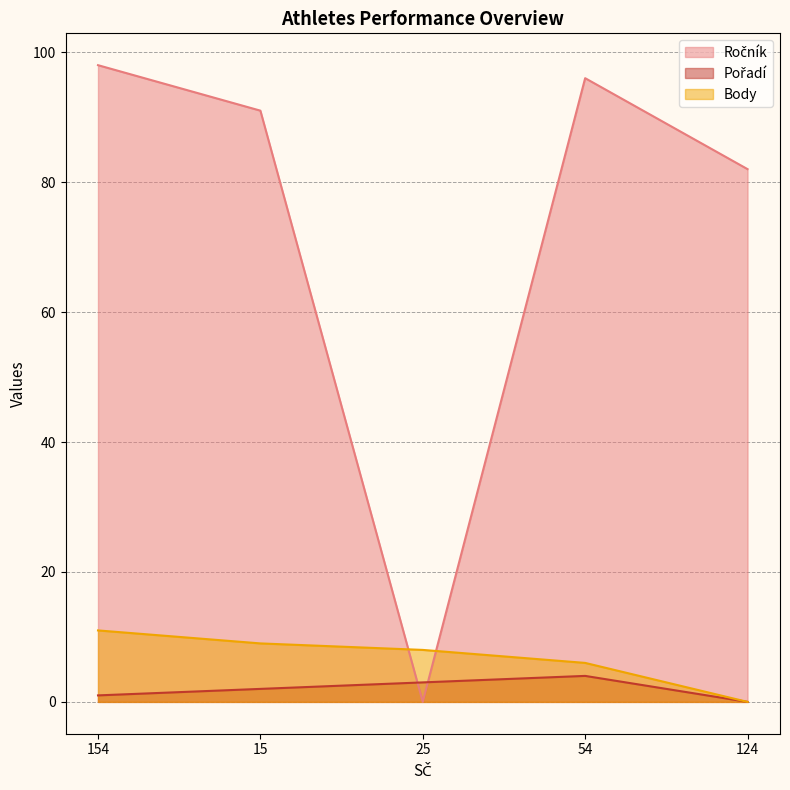

Where is Ročník nearest to the value 49?

124